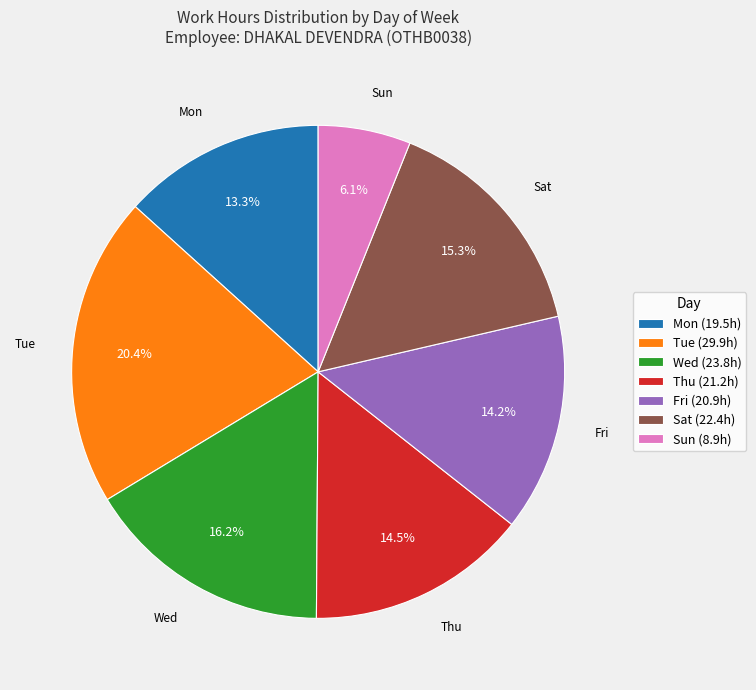

What is the smallest slice in the pie chart?

Sun